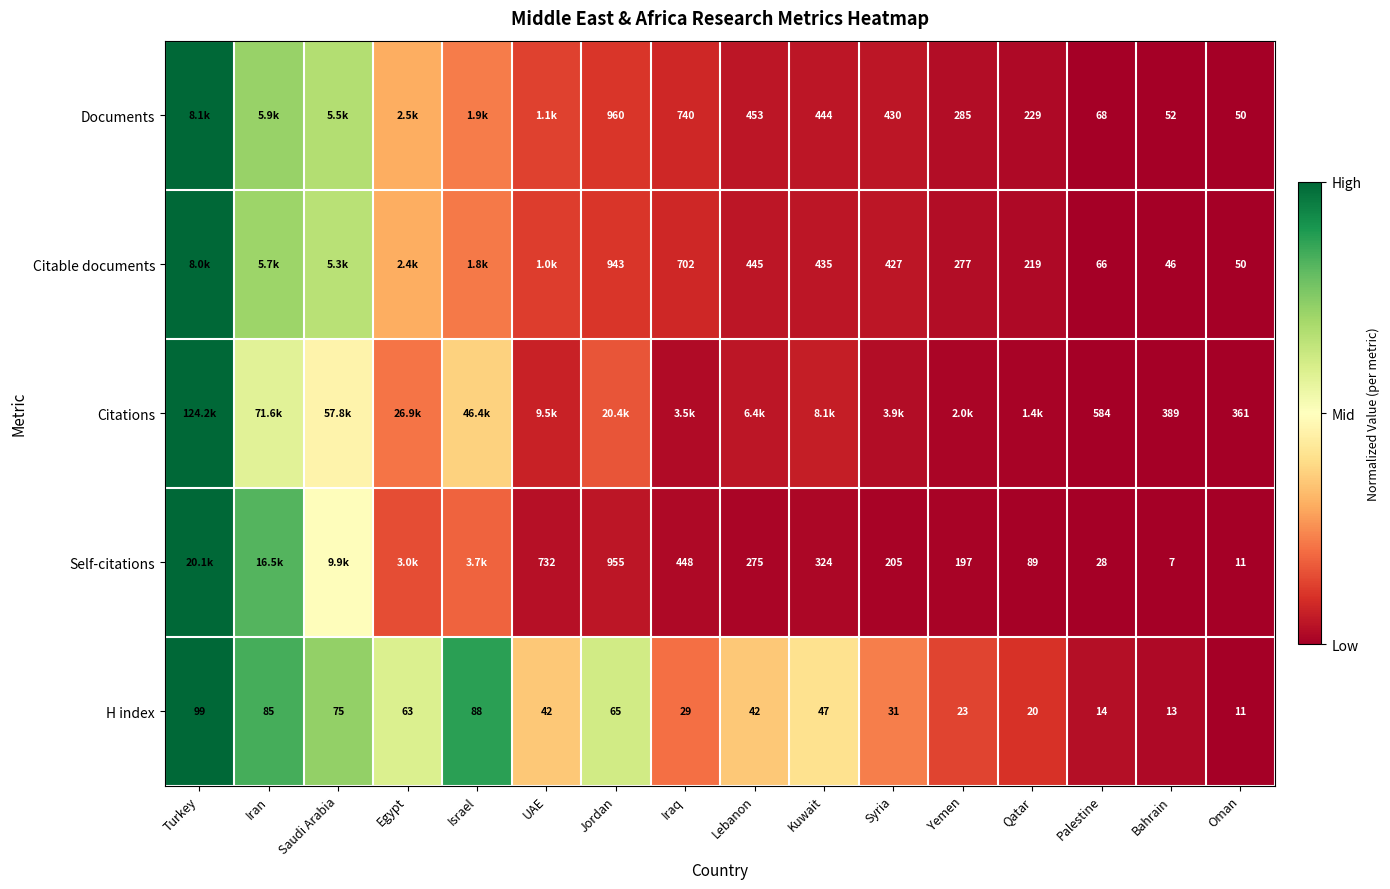

Is the value of Self-citations at Bahrain greater than the value of Citations at Palestine?

No